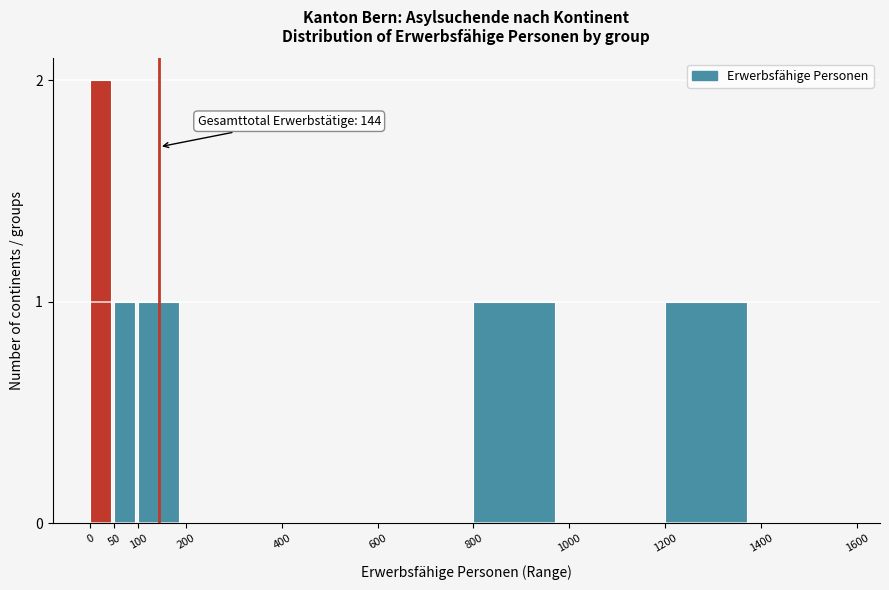

Reading left to right, list all the values displayed in this chart.

0=2	50=1	100=1	200=0	400=0	600=0	800=1	1000=0	1200=1	1400=0